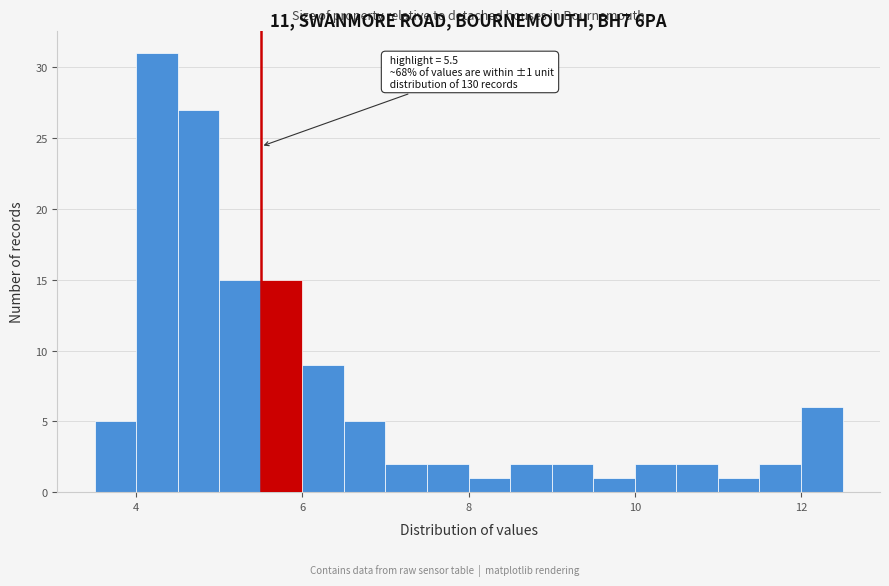

Read against the x-axis, roughly where is the centre of the tallest bar?

4.2